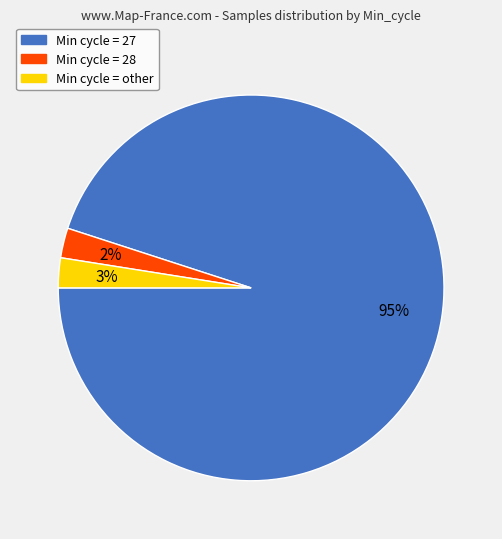

Is there any slice that represents more than half of the pie?

Yes